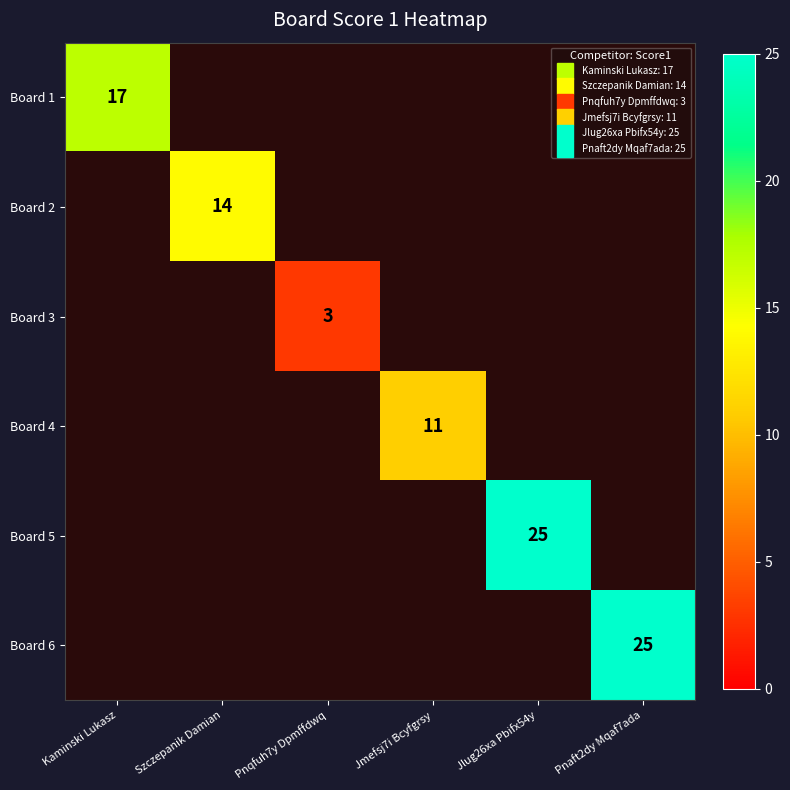

At which label does Board 2 reach its peak?

Kaminski Lukasz